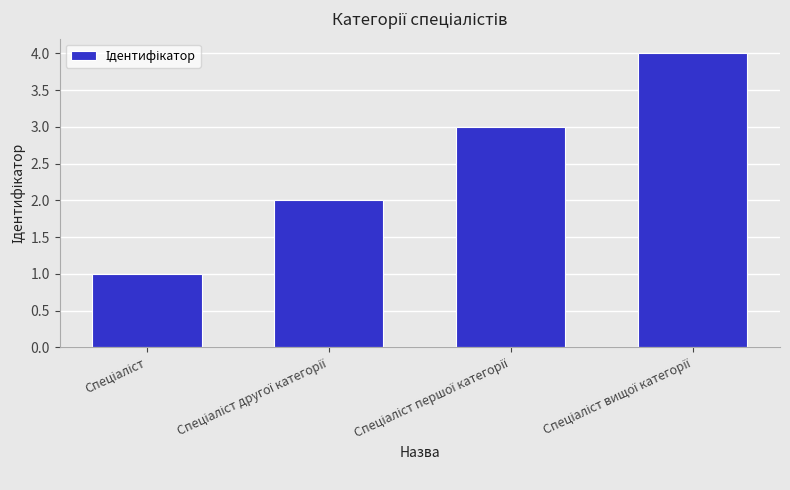

Reading left to right, extract all data points from this chart.

1	2	3	4